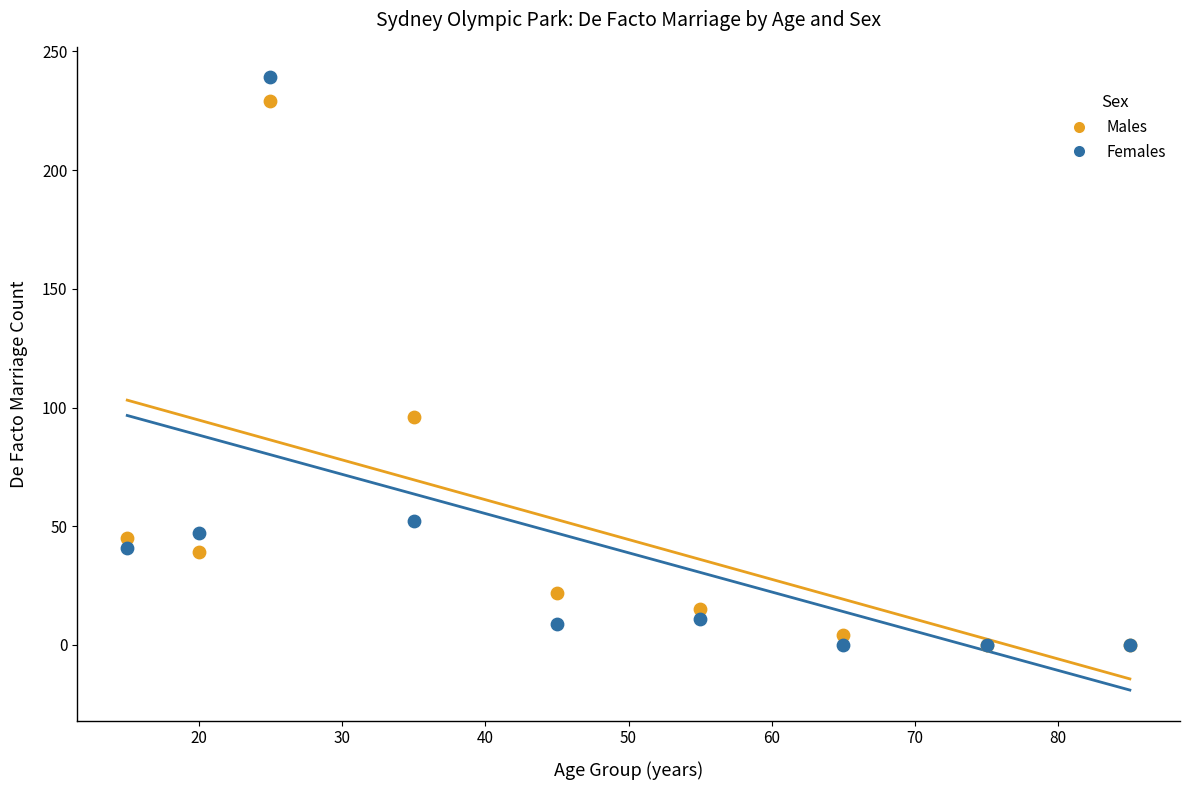

Which series reaches the maximum Y coordinate?

Females